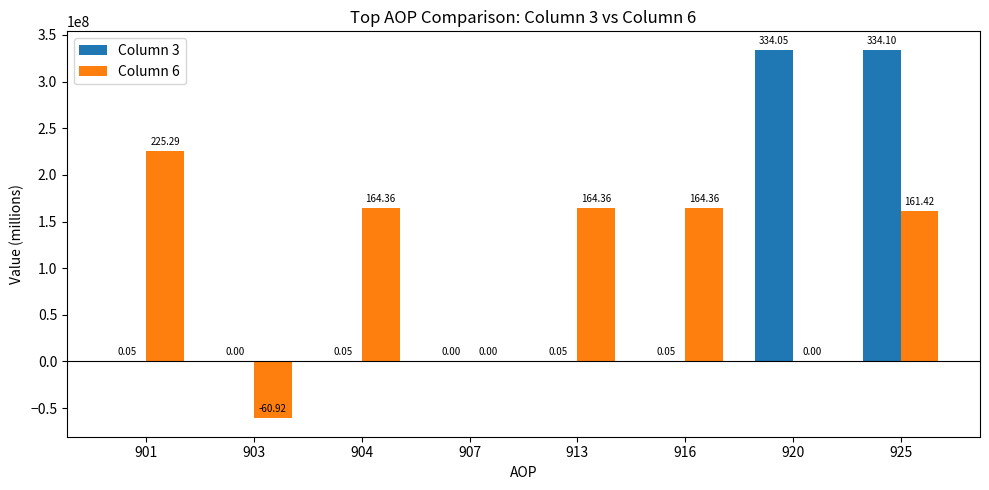

Which series changed the most between 904 and 907?

Column 6